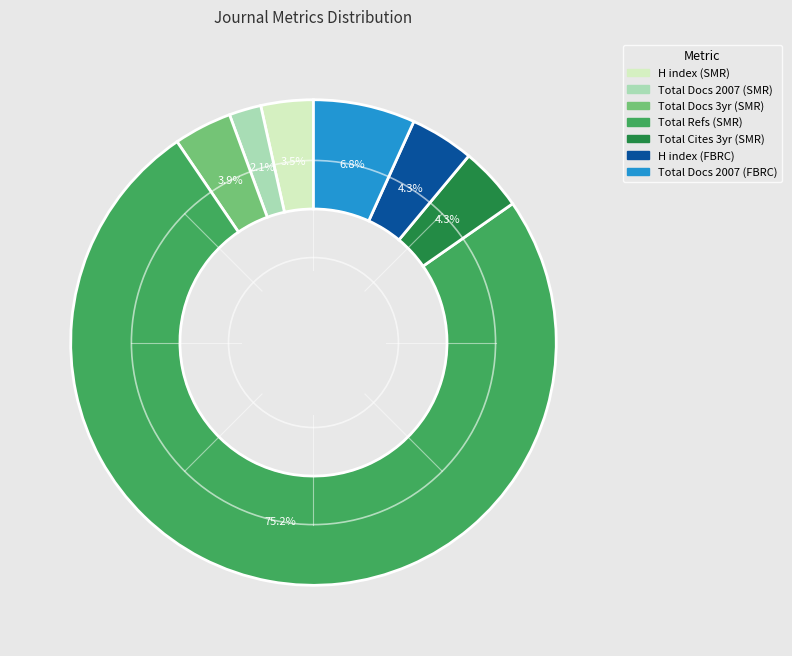

Is there any slice that represents more than half of the pie?

Yes